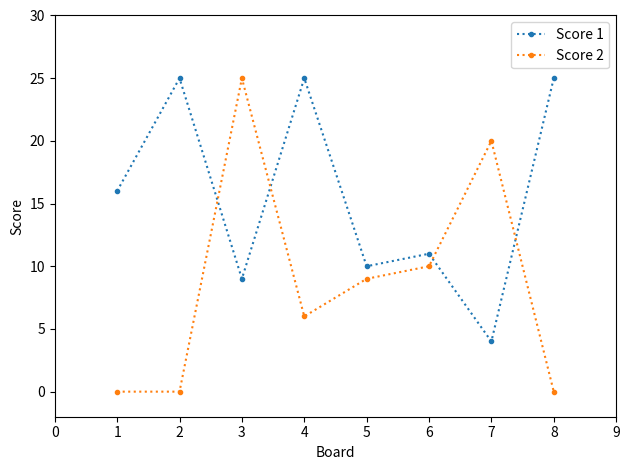

True or false: Score 2 has more than 2 interior local peaks.

False